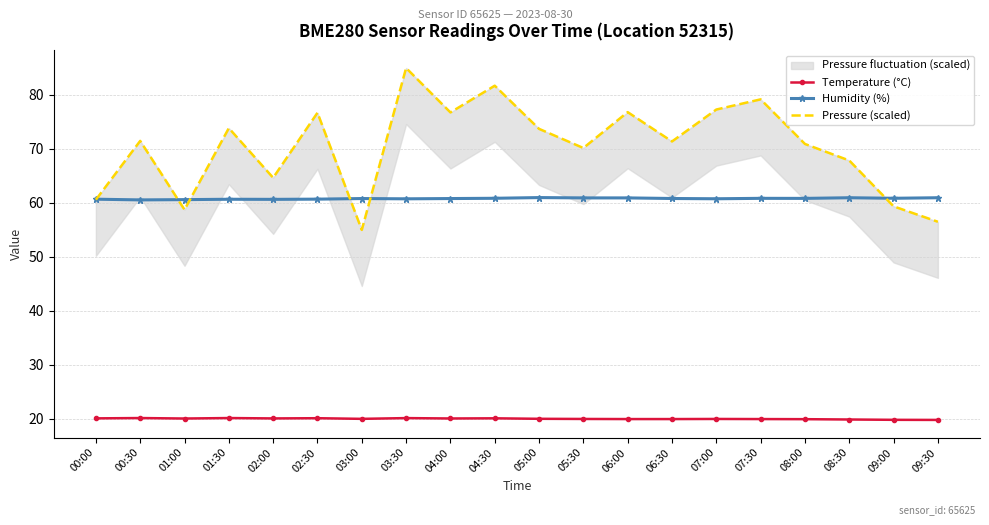

List the series in order of their overall mean, lowest first.

Temperature (°C), Humidity (%), Pressure (scaled)